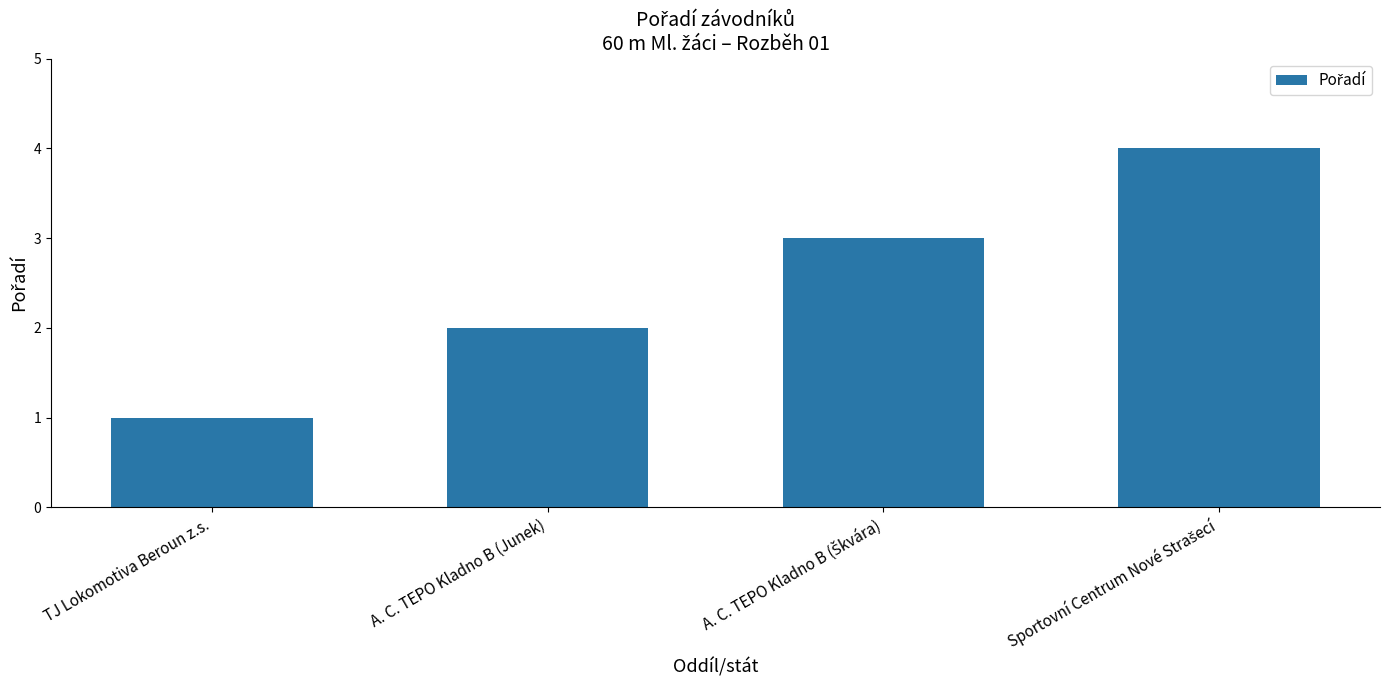

Count the values in the range 2 to 4.

3